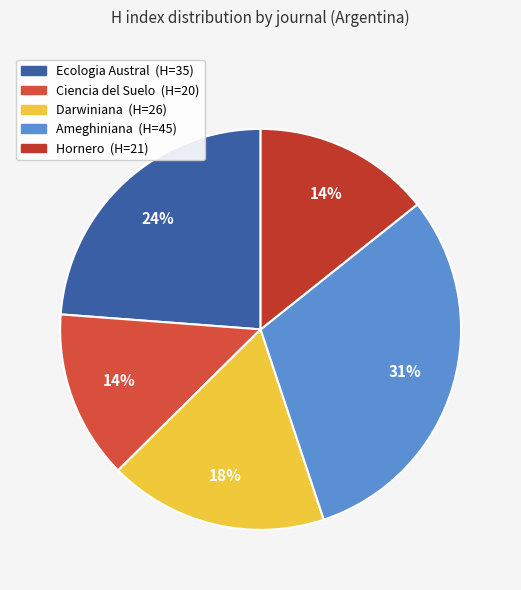

True or false: Ecologia Austral accounts for 34% of the total.

False